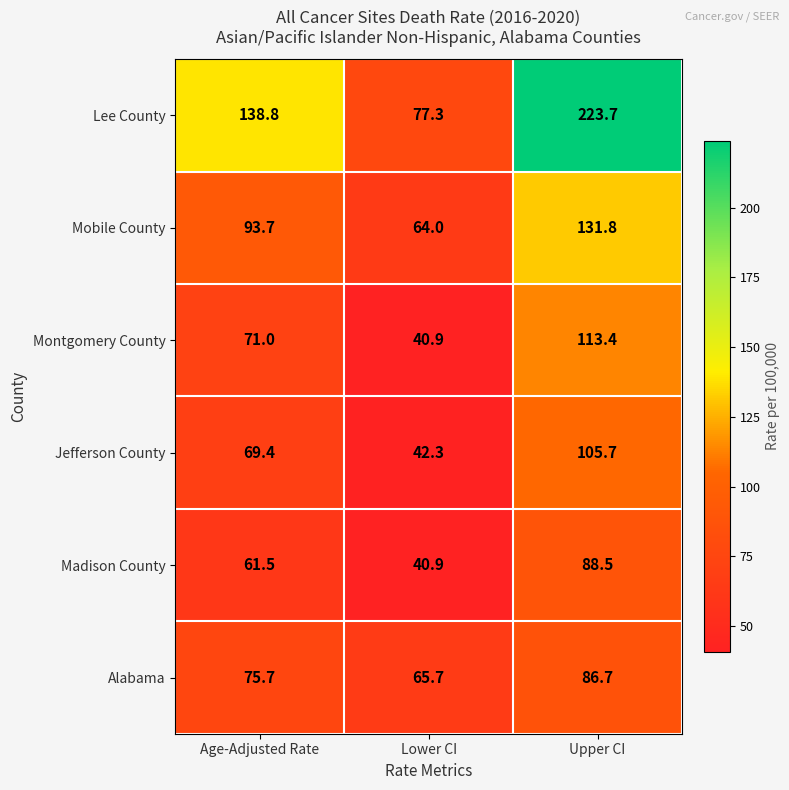

At which label is Mobile County closest to 97?

Age-Adjusted Rate